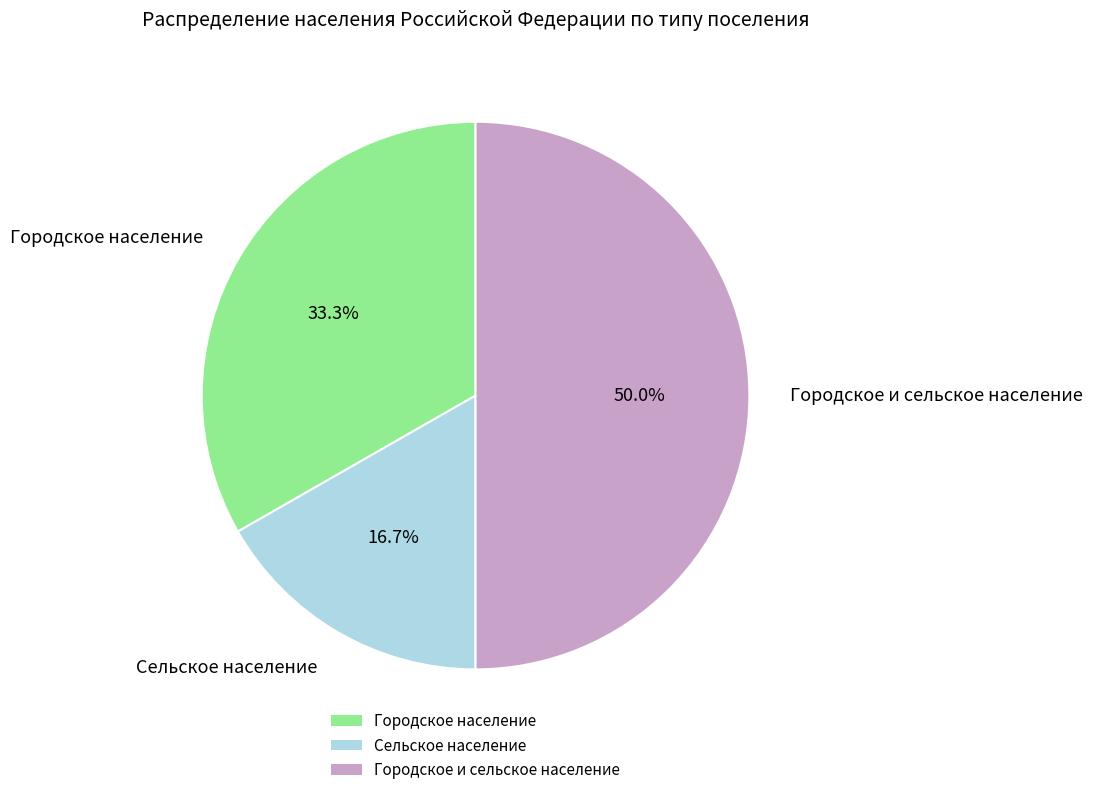

Is it true that Городское население is 33% of the pie?

True